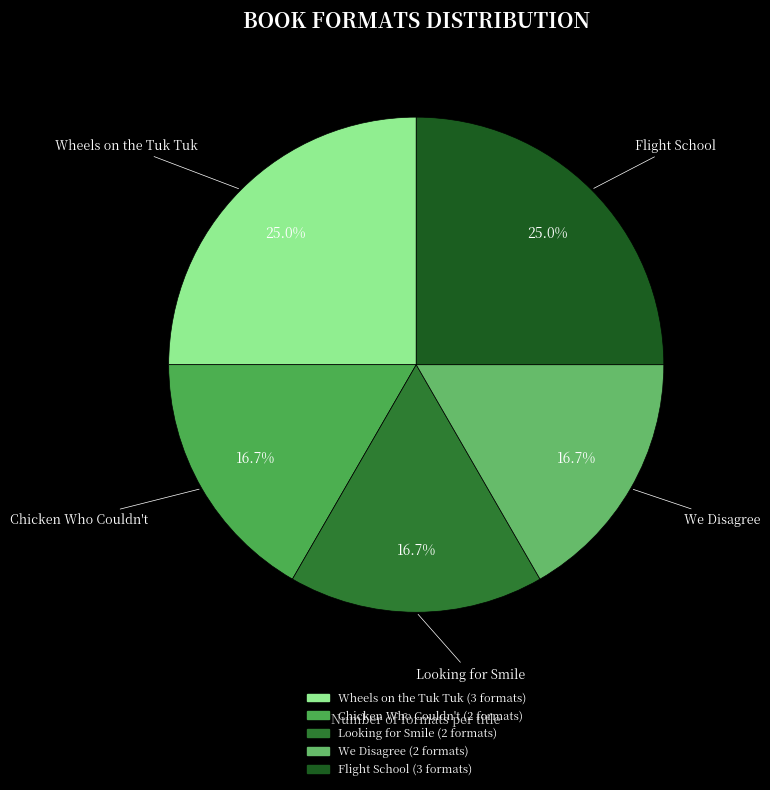

How much of the chart is everything except Wheels on the Tuk Tuk?

75.0%